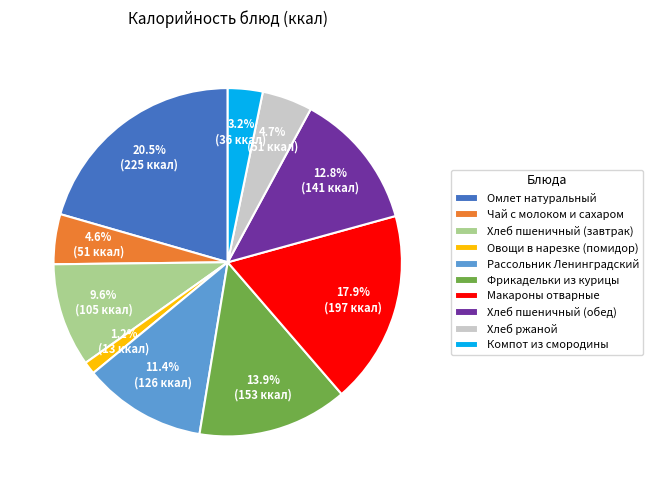

What is the ratio of the value at Рассольник Ленинградский to the value at Фрикадельки из курицы?

0.8